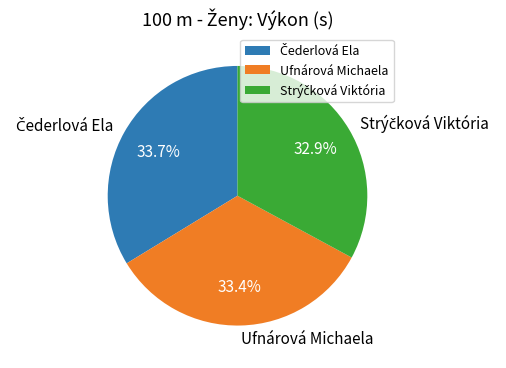

Does any single category account for the majority?

No